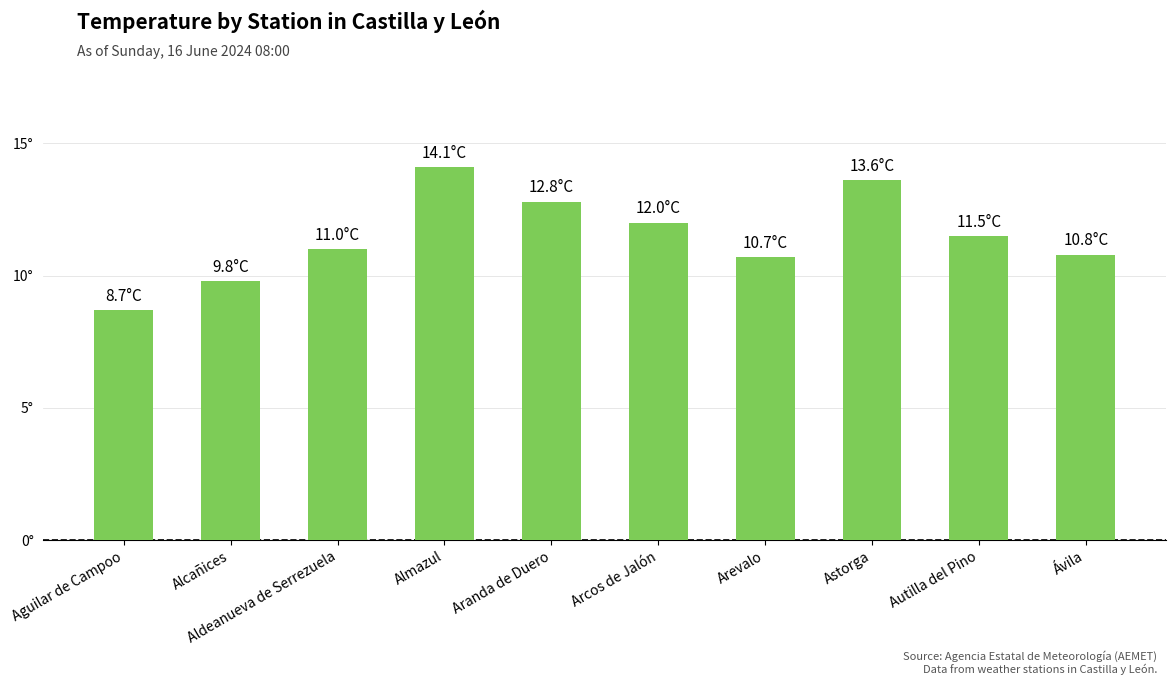

The value at Almazul is 3.0. True or false?

False